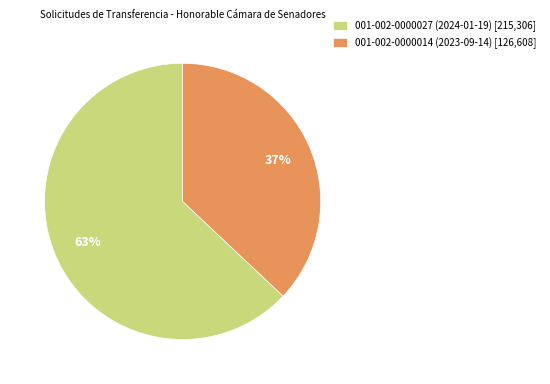

What is the ratio of the value at 001-002-0000027 (2024-01-19) to the value at 001-002-0000014 (2023-09-14)?

1.7